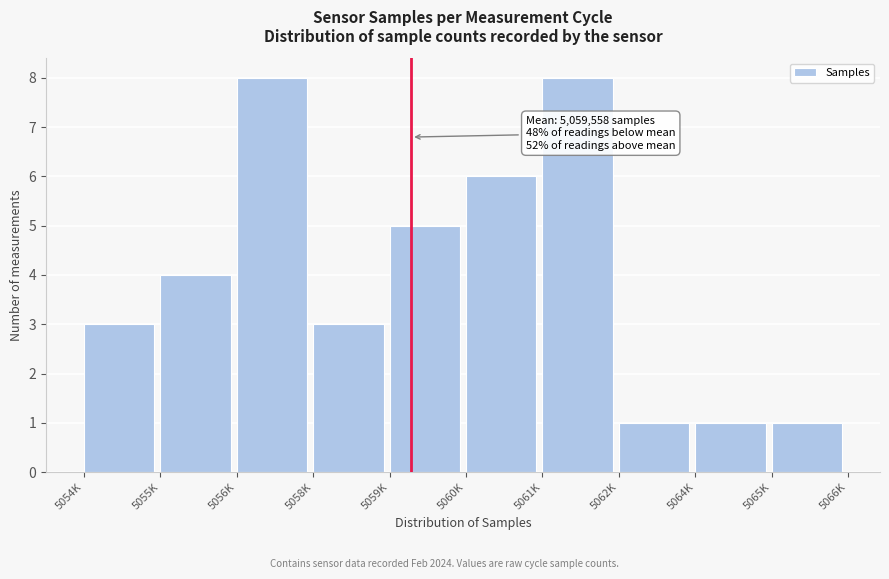

Reading left to right, list all the values displayed in this chart.

3	4	8	3	5	6	8	1	1	1